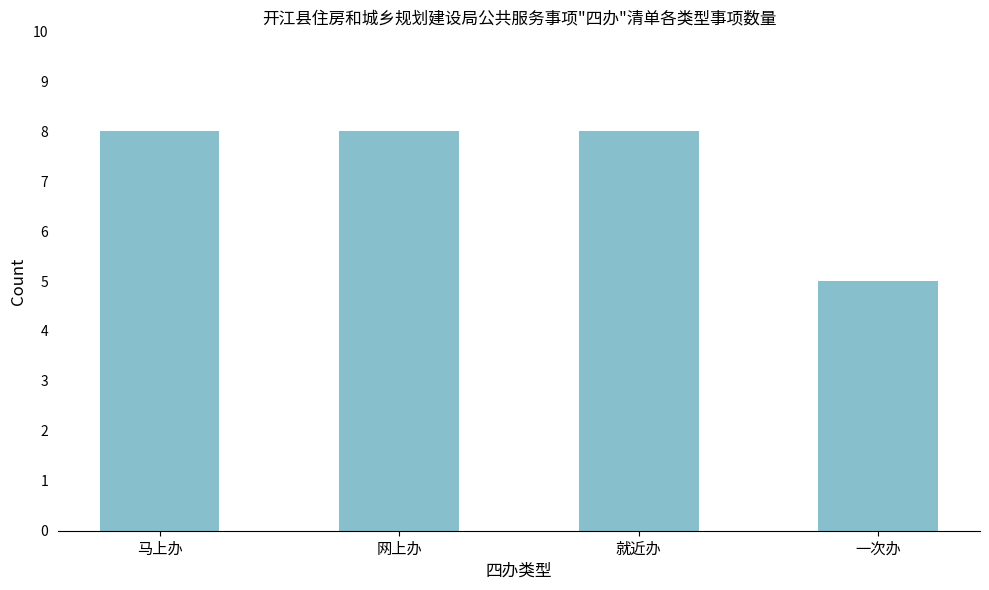

Are the bars horizontal?

No